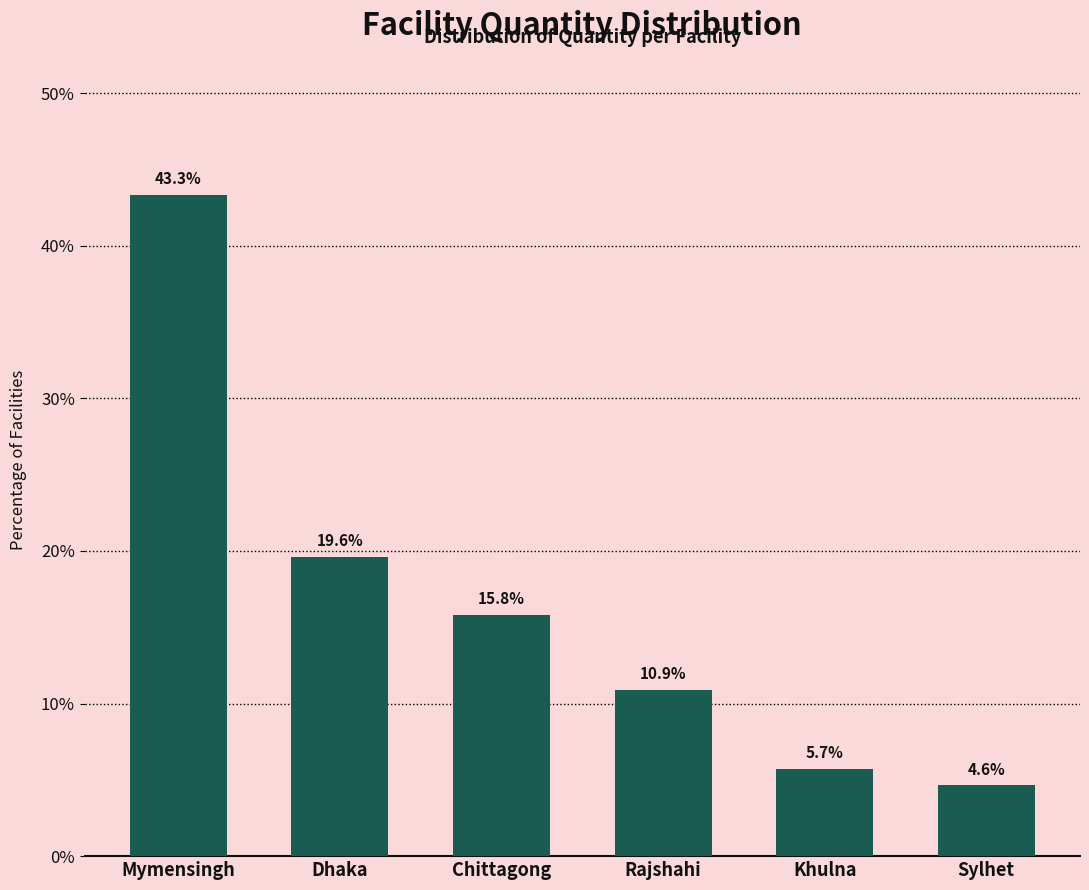

Reading left to right, what are all the values shown in this chart?

Mymensingh=43.3	Dhaka=19.6	Chittagong=15.8	Rajshahi=10.9	Khulna=5.7	Sylhet=4.6